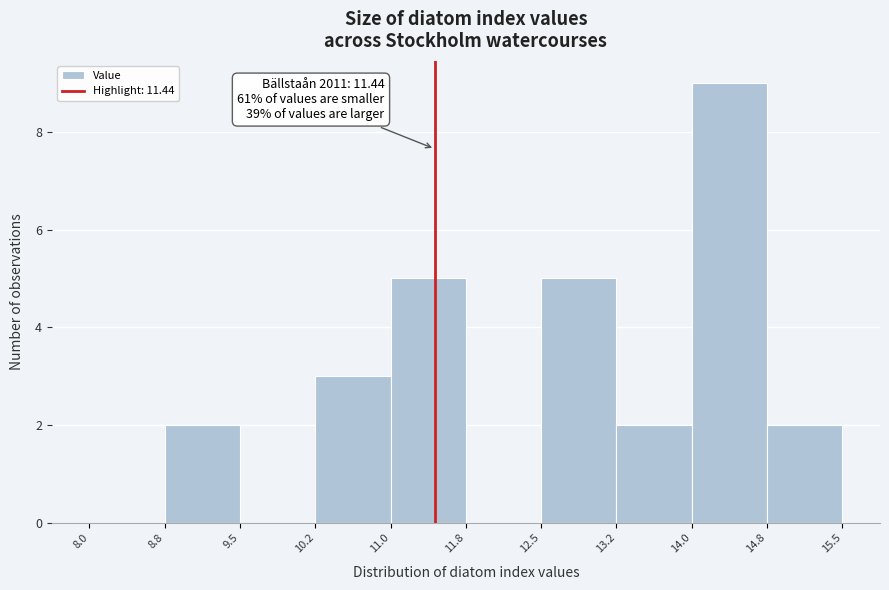

Over which range of the x-axis is the bar tallest?

14.0 to 14.8